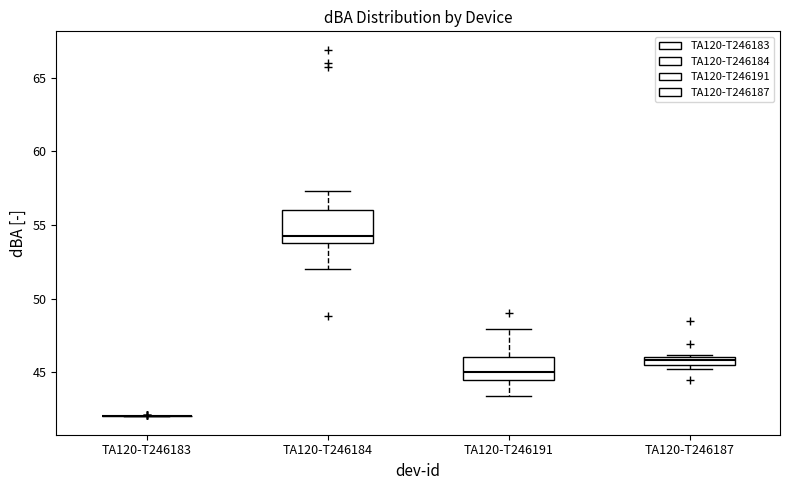

Which box is the tallest, from its lower edge to its upper edge?

TA120-T246184